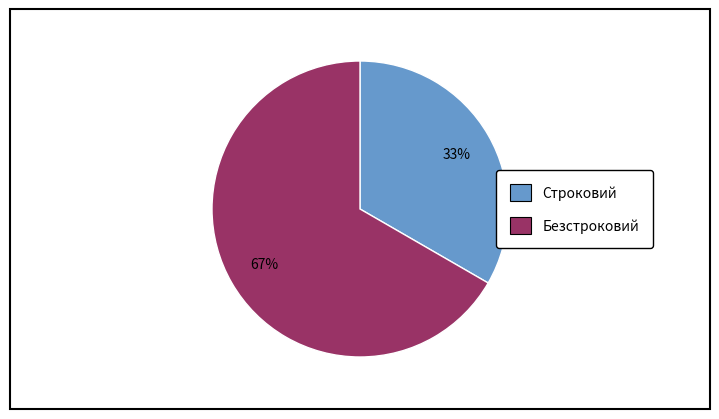

Combined, do Строковий and Безстроковий account for over 50%?

Yes